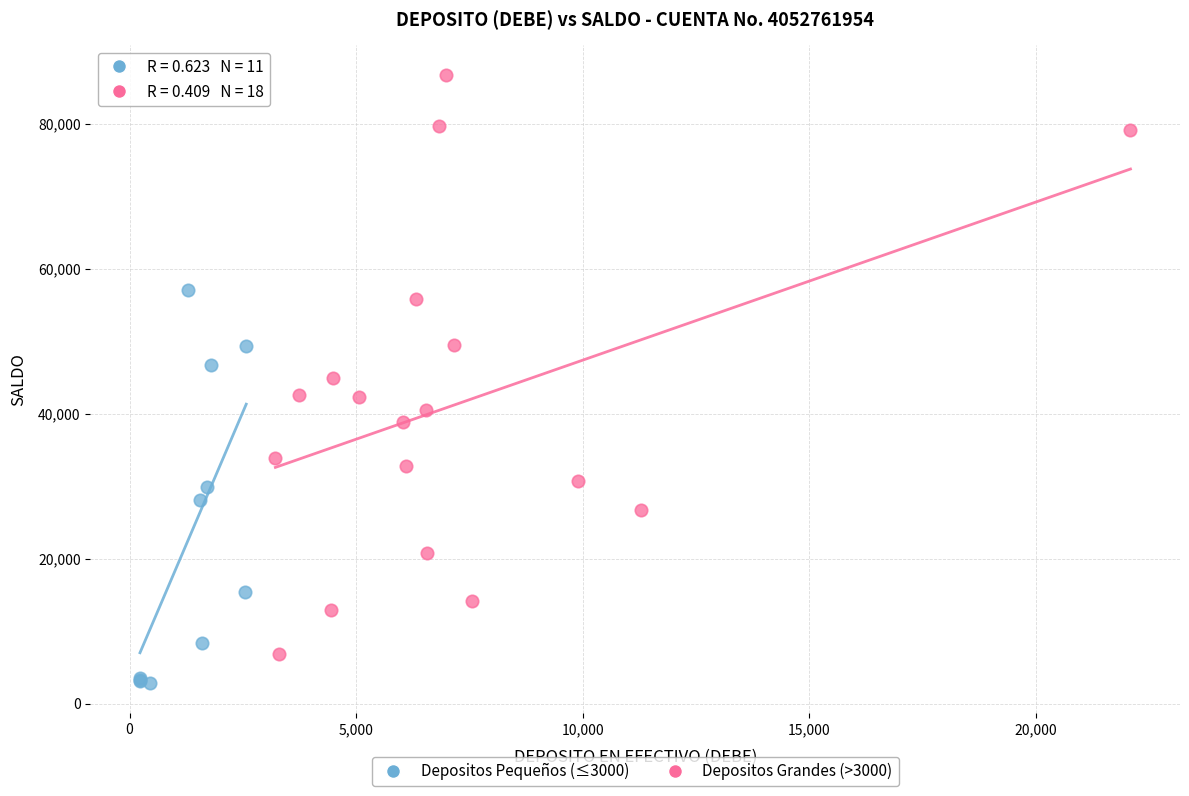

Which series reaches the maximum Y coordinate?

Depositos Grandes (>3000)